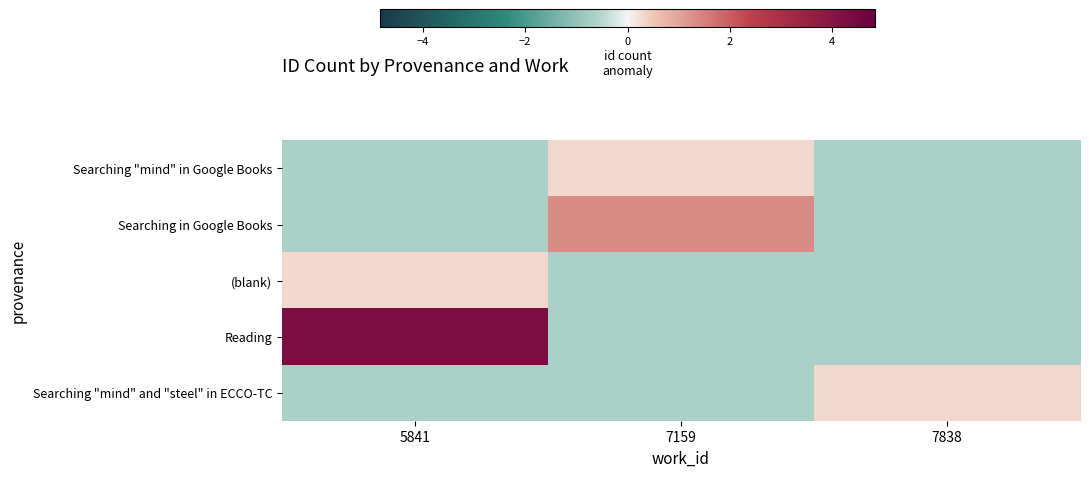

What is the difference between the highest and lowest values at 7159?

2.0